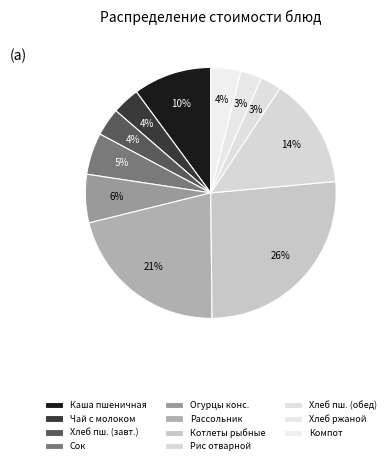

To the nearest percent, what is the average slice percentage?

9%